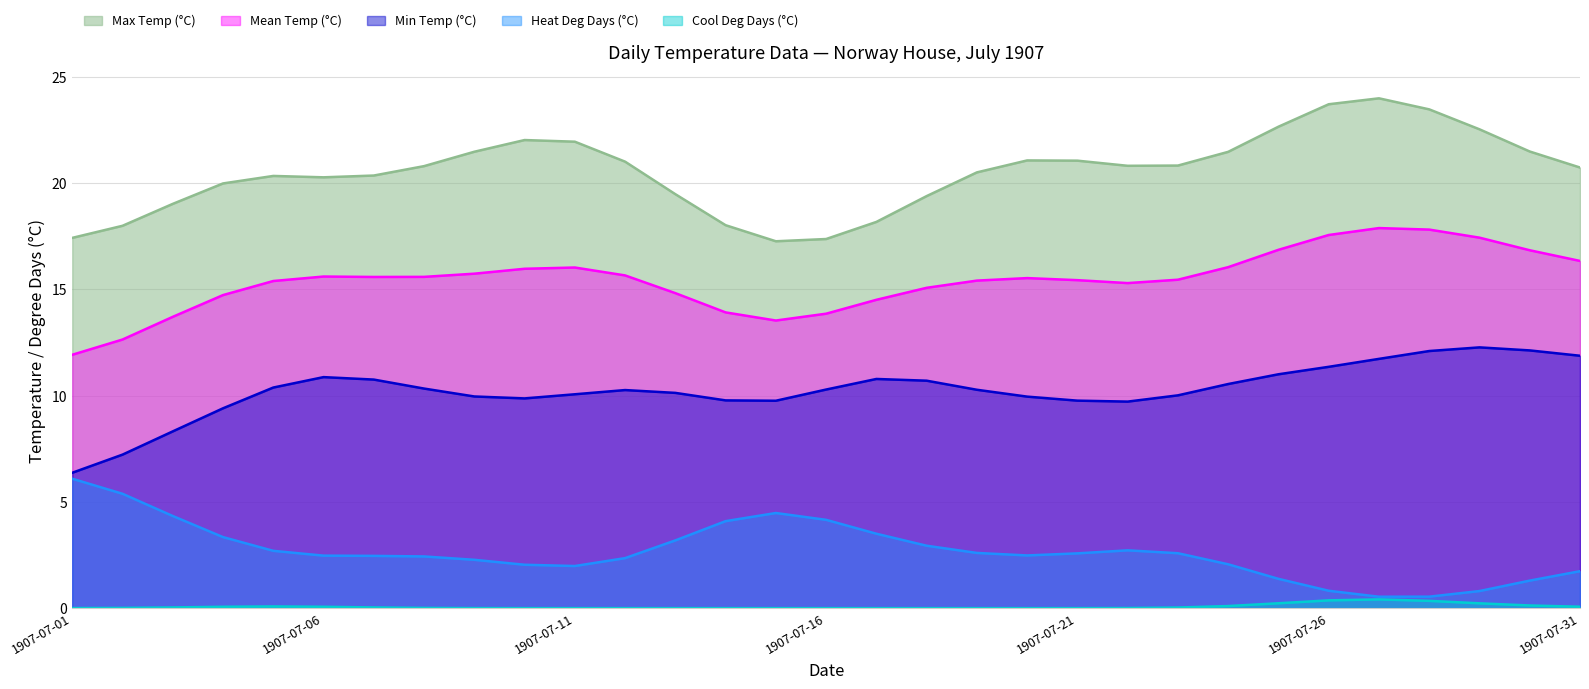

Count the Cool Deg Days (°C) values in the range 0 to 1.

31